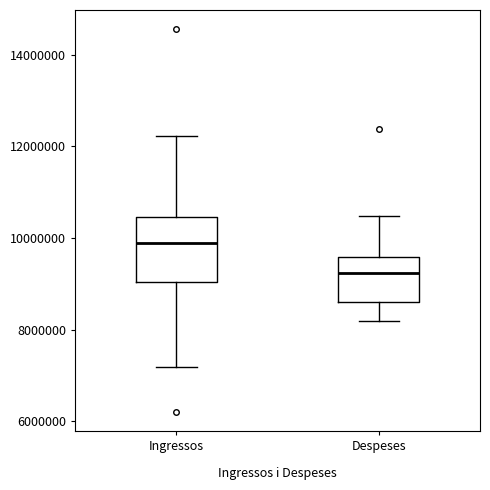

Which box has the highest median line?

Ingressos